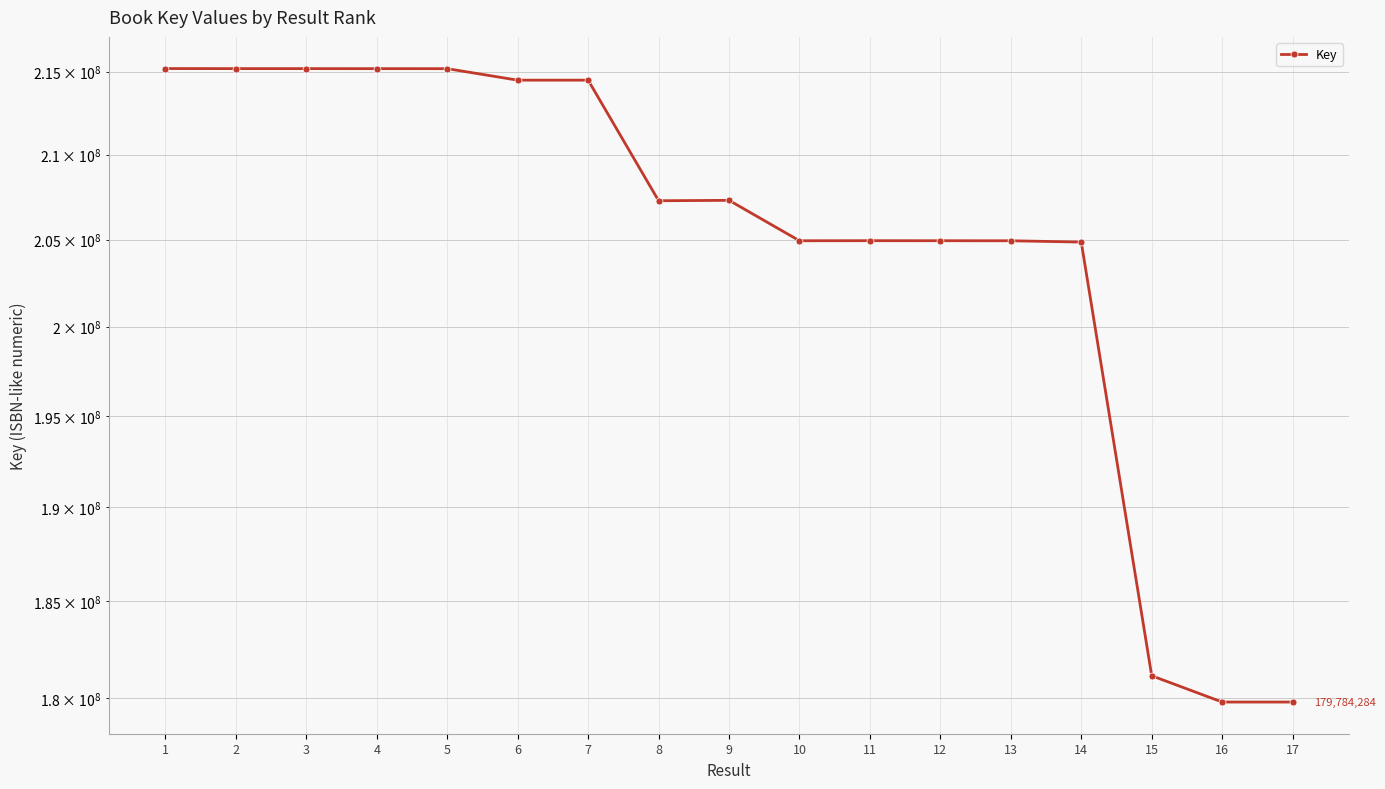

What is the maximum value shown in the chart?

215191524